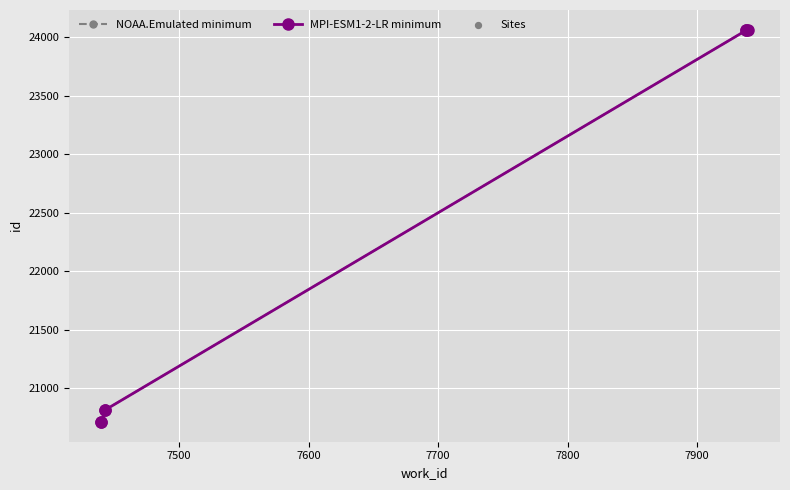

Is the value of MPI-ESM1-2-LR minimum at 7938 greater than the value of NOAA.Emulated minimum at 7939?

No